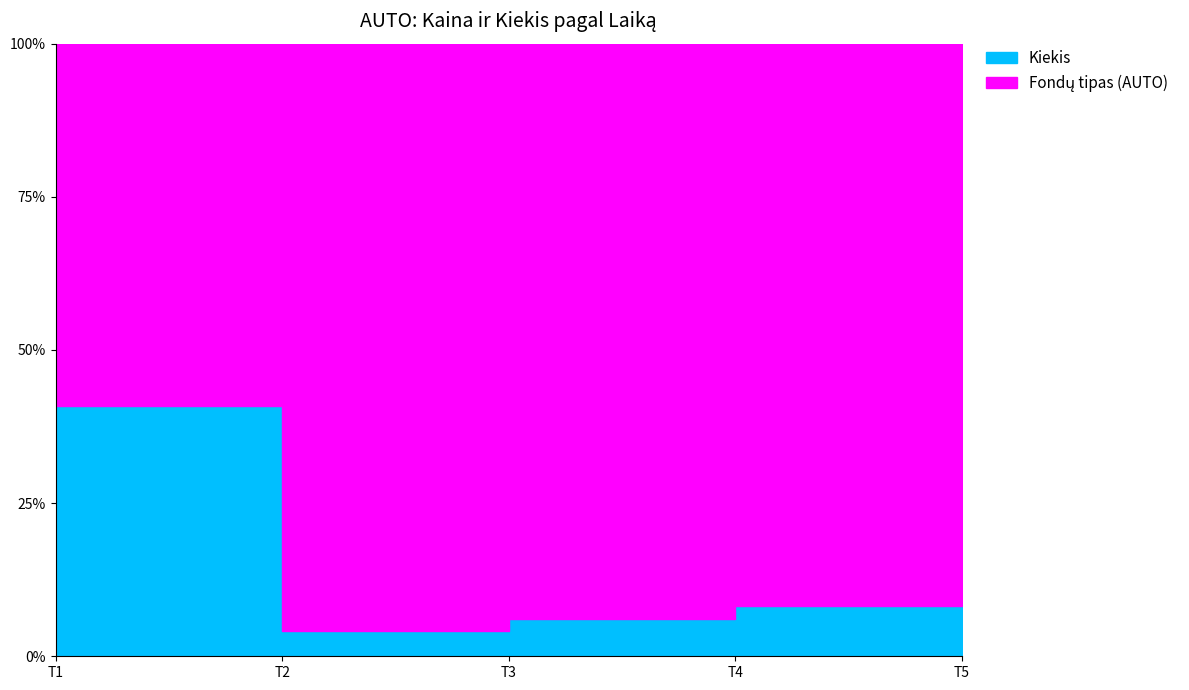

What is the sum of all values?

49